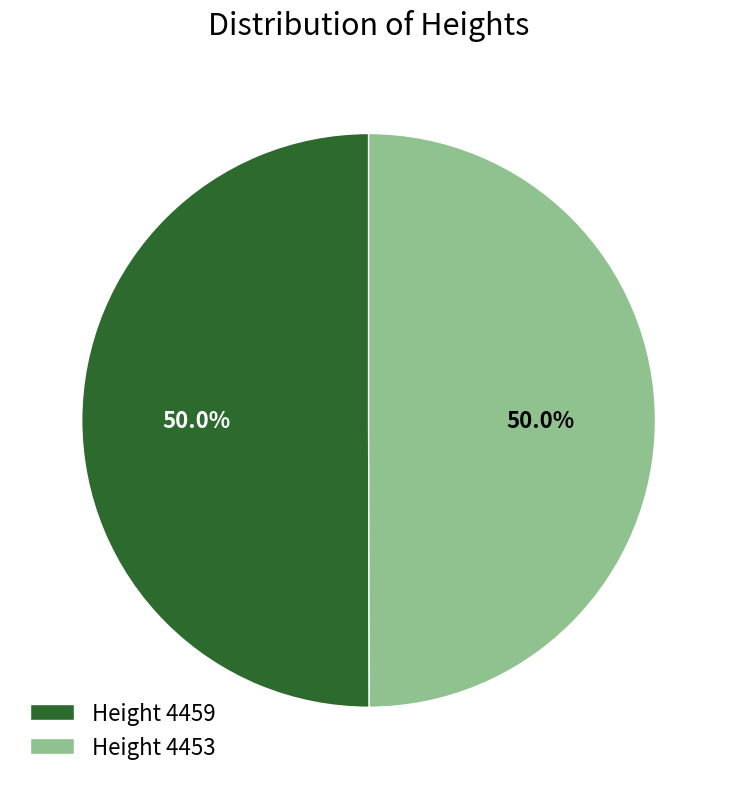

Count the number of slices in the pie.

2